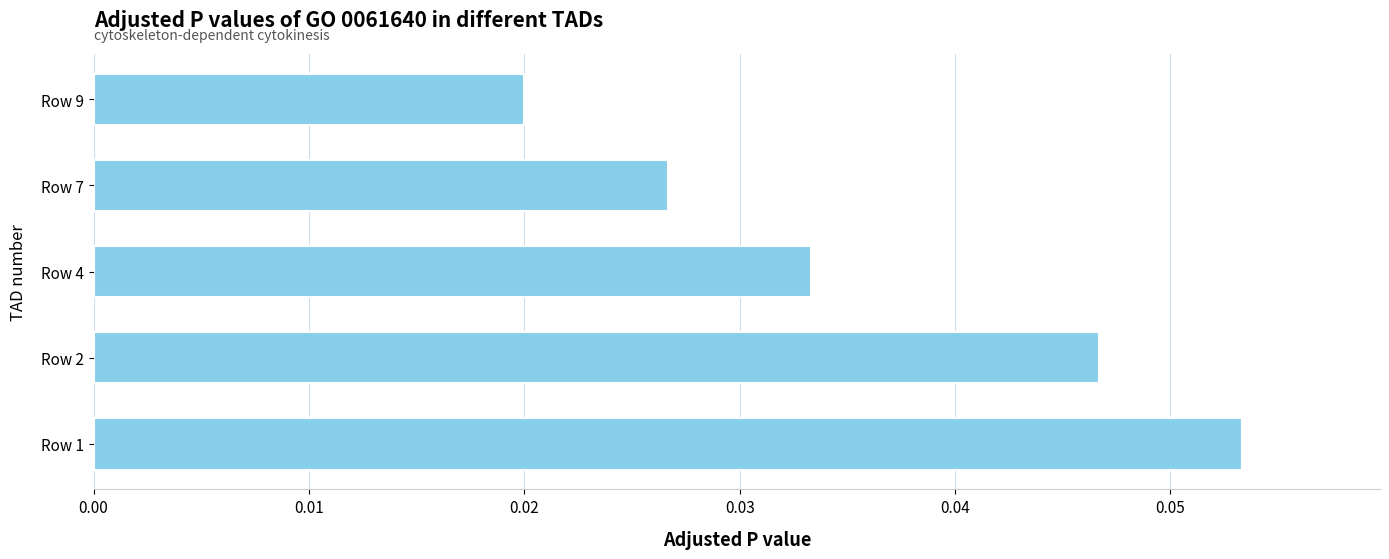

Which label corresponds to the smallest value in the chart?

Row 9